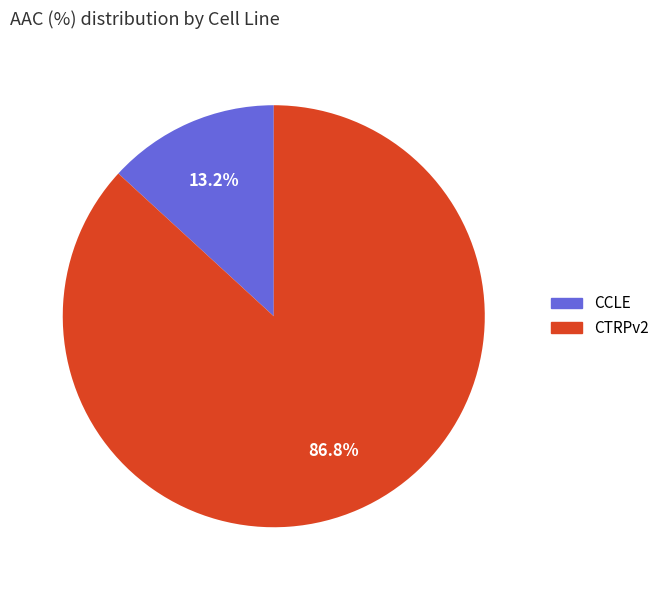

To the nearest percent, what is the difference between the largest and smallest slice percentages?

74%